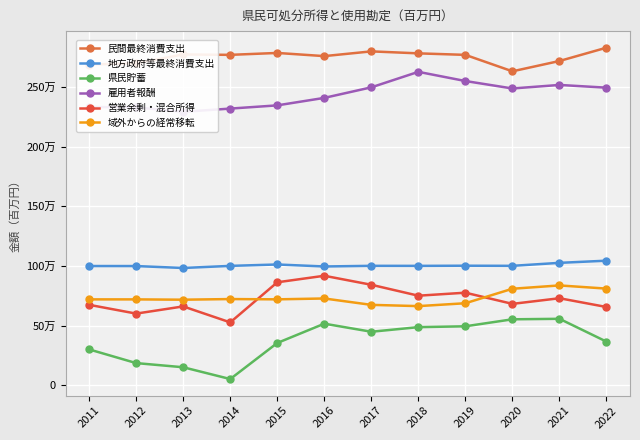

What is the highest value of the 県民貯蓄 series?

556322